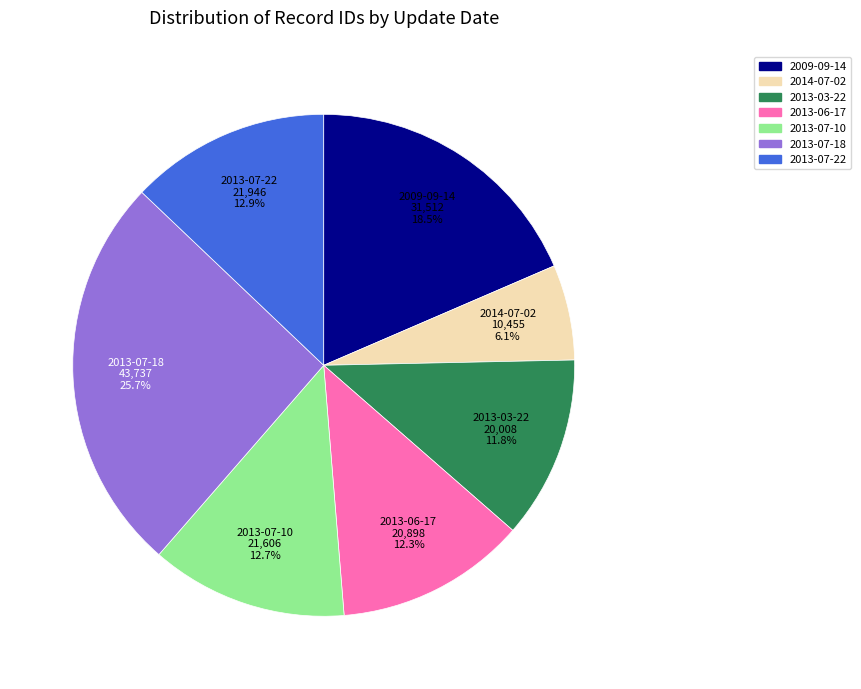

Is there a majority slice in this chart?

No